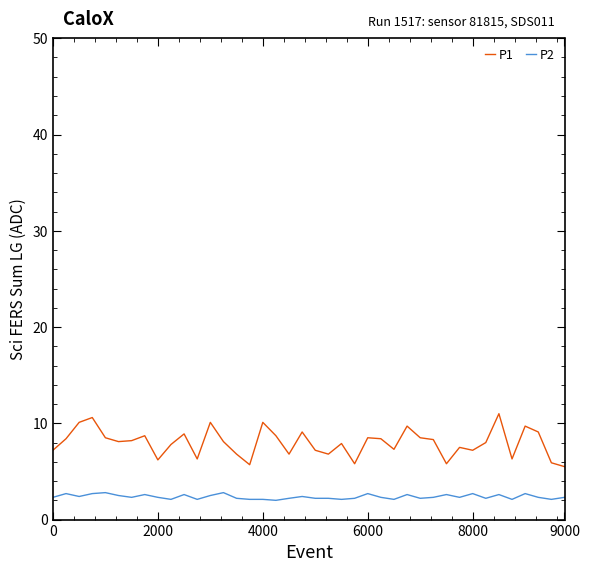

Rank the series by their maximum value, from highest to lowest.

P1, P2